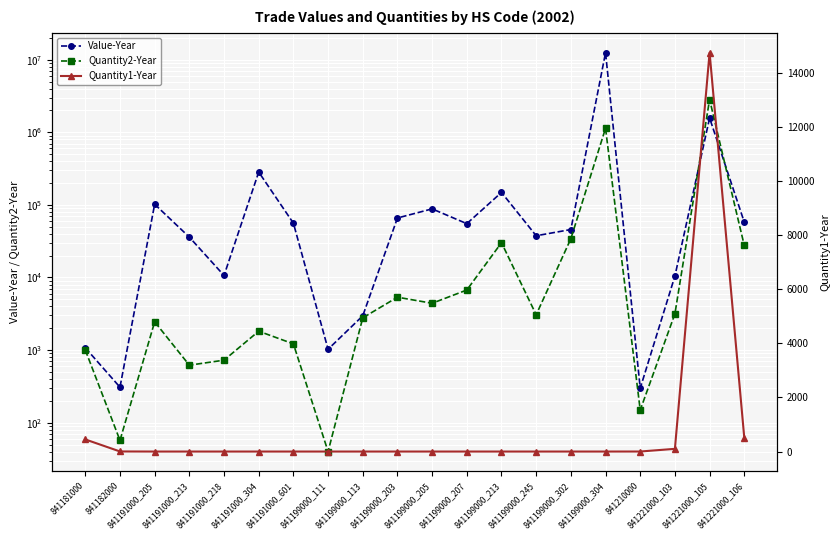

What value does the Quantity2-Year series have at 841221000_103, to the nearest 50?

3150